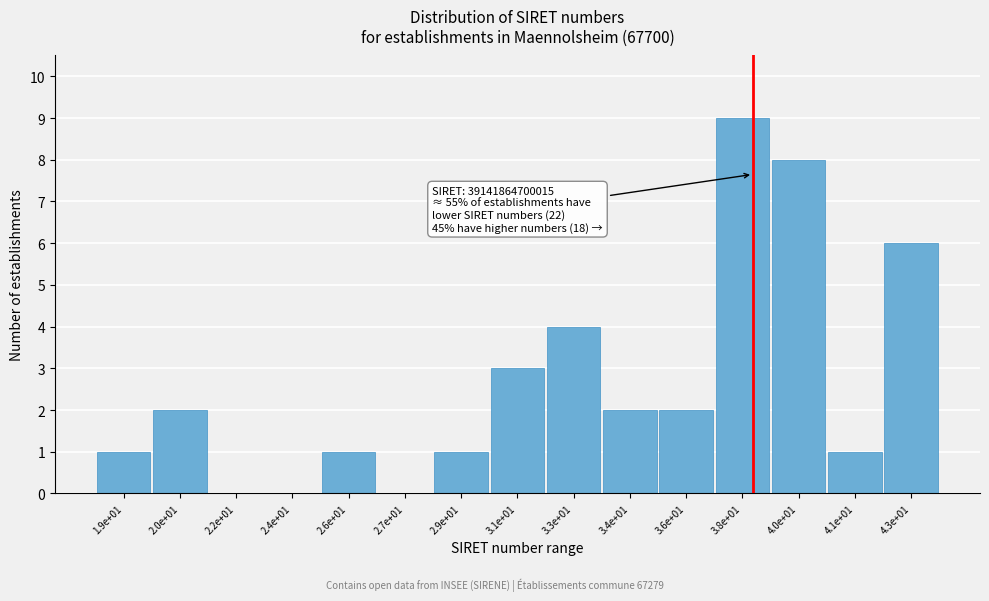

Reading left to right, extract all data points from this chart.

1.9e+01=1	2.0e+01=2	2.2e+01=0	2.4e+01=0	2.6e+01=1	2.7e+01=0	2.9e+01=1	3.1e+01=3	3.3e+01=4	3.4e+01=2	3.6e+01=2	3.8e+01=9	4.0e+01=8	4.1e+01=1	4.3e+01=6